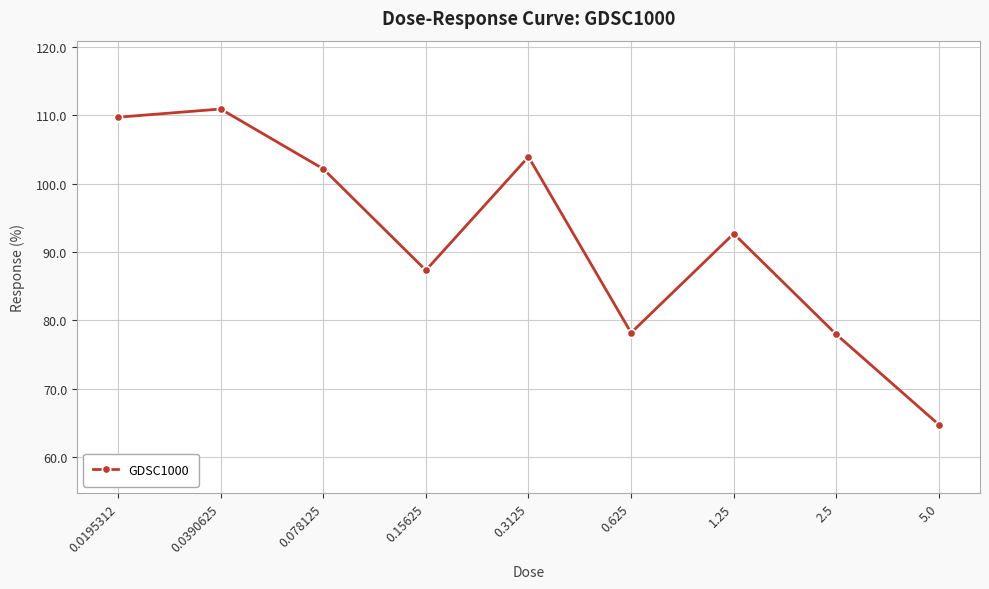

The chart shows a value of 57.8 at 0.0390625. True or false?

False